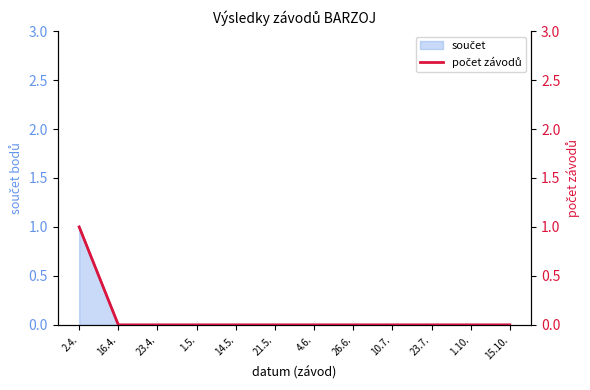

At which category does the chart reach its minimum across all series?

16.4.